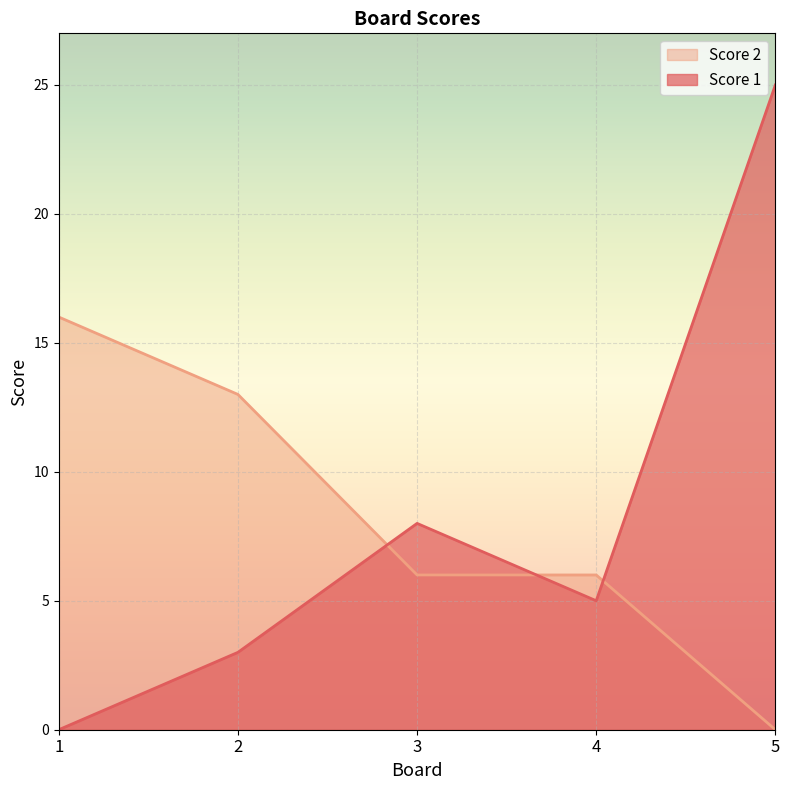

Reading left to right, transcribe all the data shown in this chart.

Score 1: 0	3	8	5	25
Score 2: 16	13	6	6	0